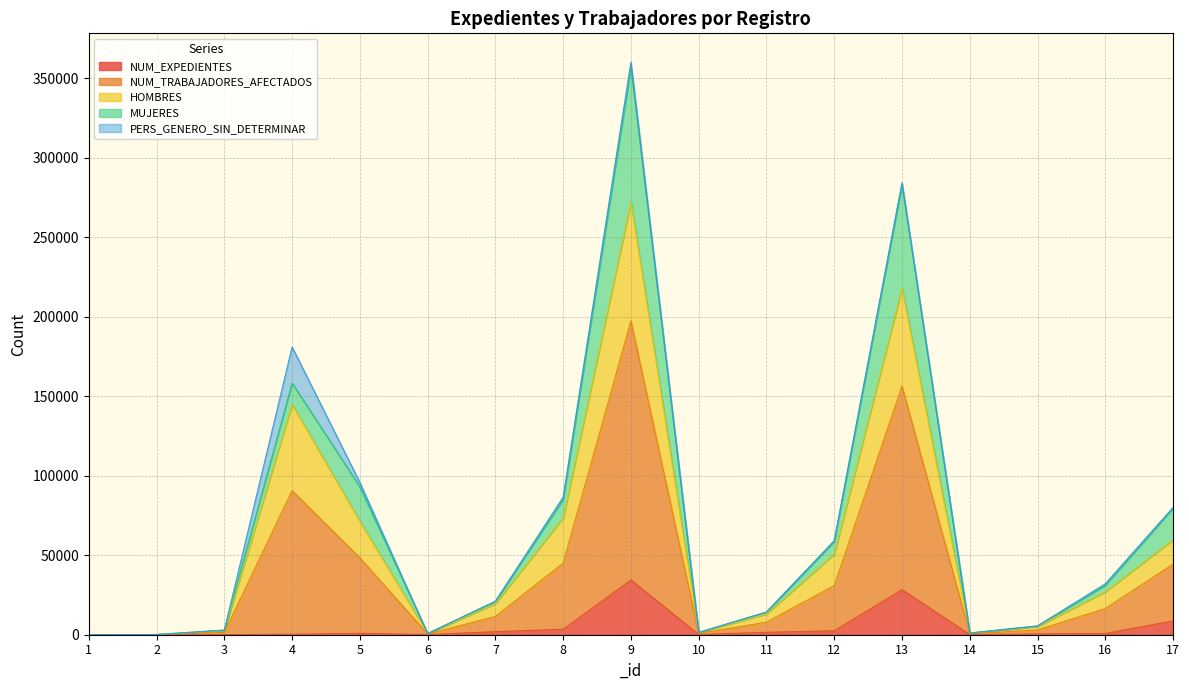

True or false: NUM_TRABAJADORES_AFECTADOS and NUM_EXPEDIENTES intersect in this chart.

False